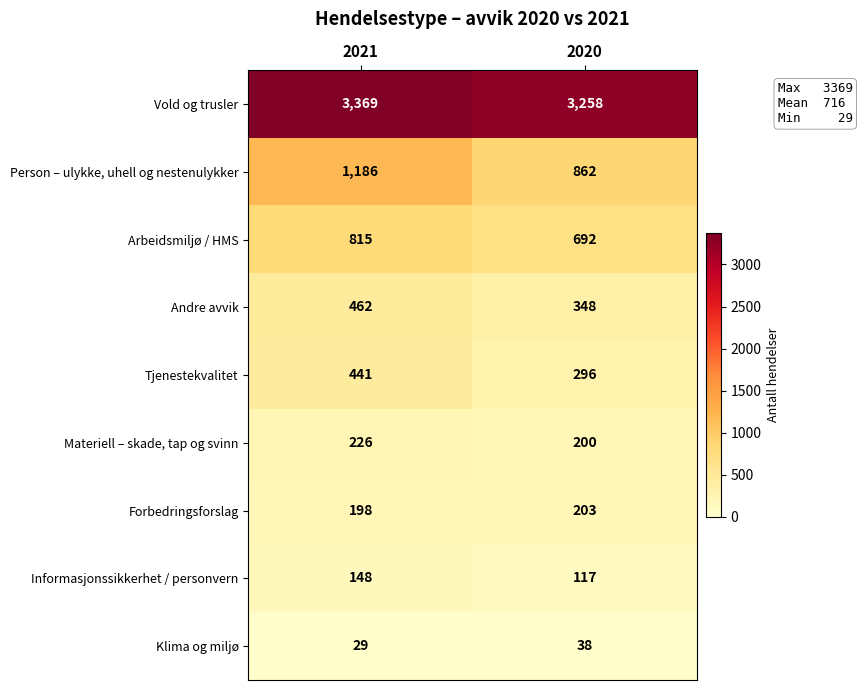

At which label is Forbedringsforslag closest to 200?

2021